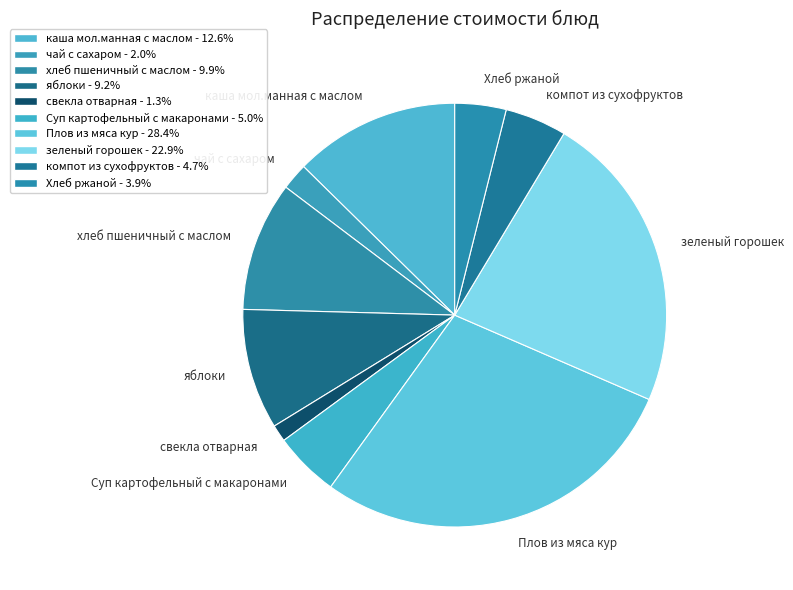

Approximately how many times larger is the value at Суп картофельный с макаронами compared to свекла отварная?

3.8